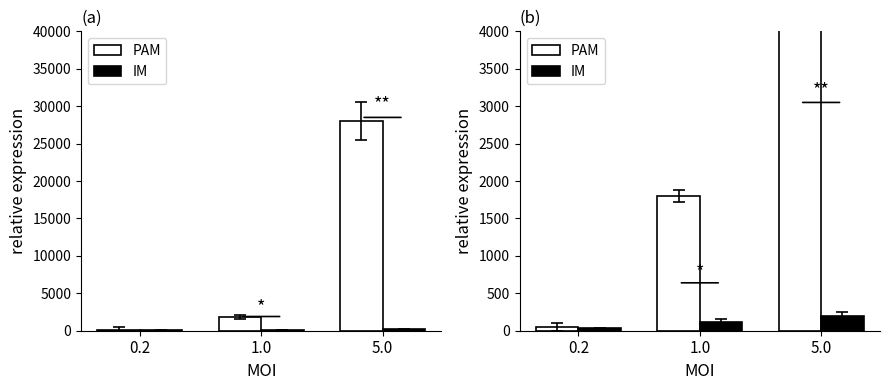

Where is IM nearest to the value 115?

1.0